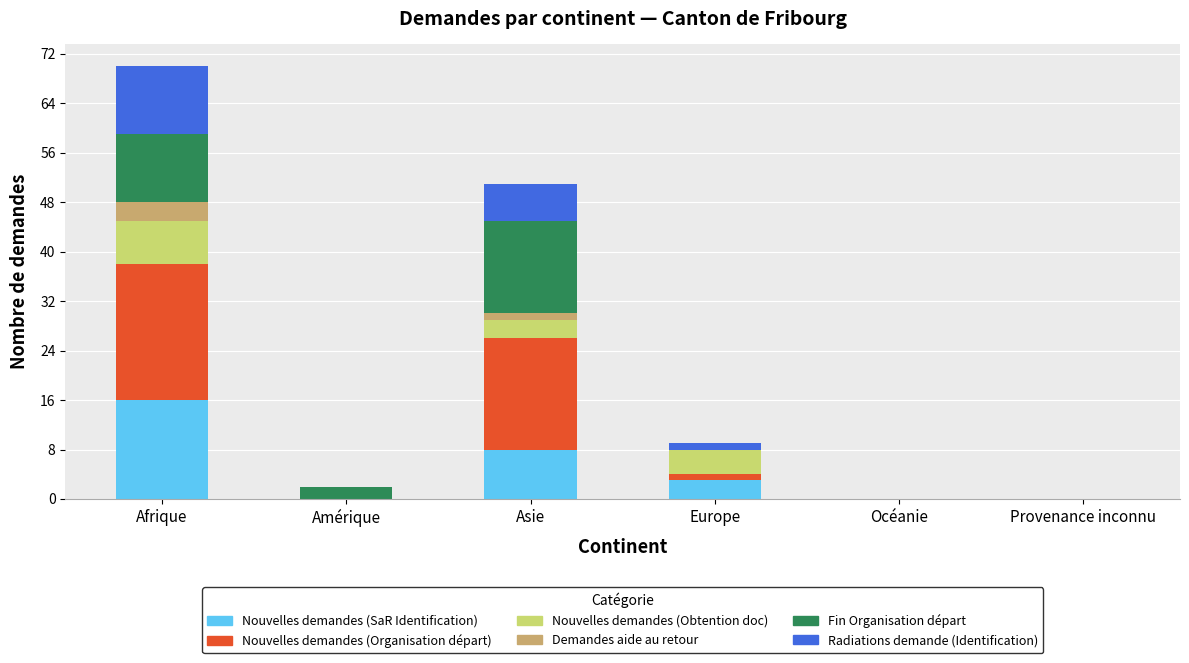

Which category has the highest value in the Nouvelles demandes (SaR Identification) series?

Afrique